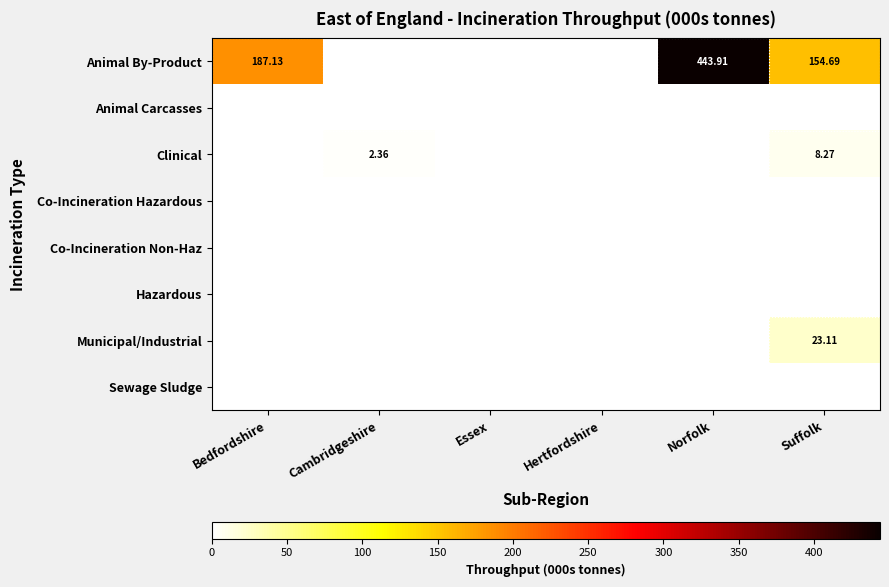

Between Bedfordshire and Essex, which is larger?

Bedfordshire